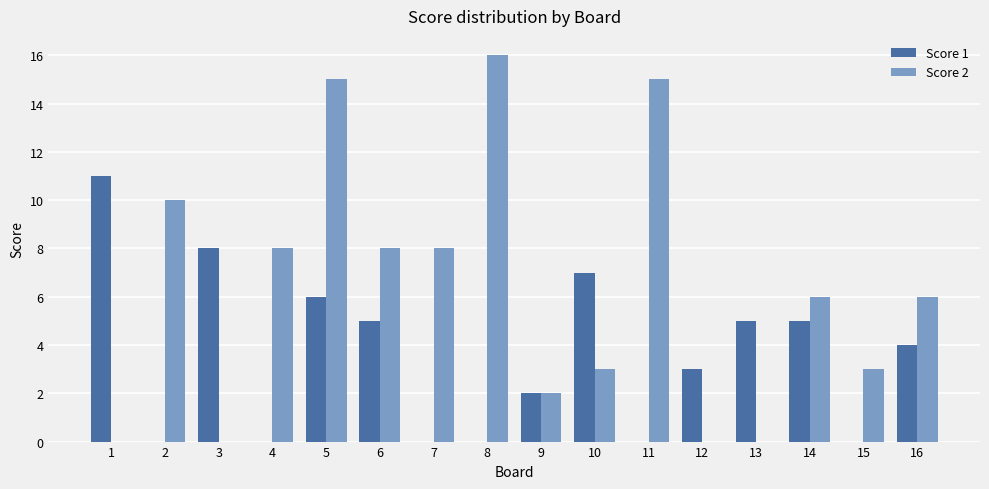

Reading left to right, extract all data points from this chart.

Score 1: 11	0	8	0	6	5	0	0	2	7	0	3	5	5	0	4
Score 2: 0	10	0	8	15	8	8	16	2	3	15	0	0	6	3	6